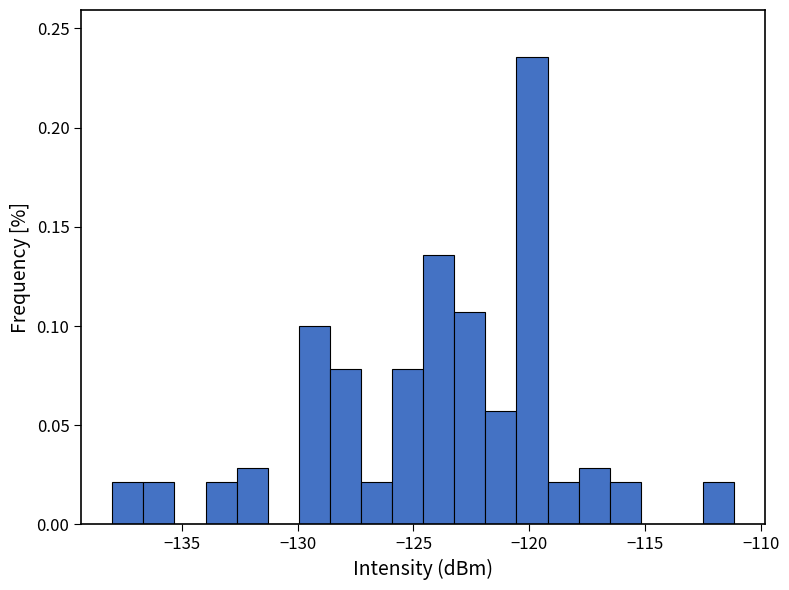

Read against the x-axis, roughly where is the centre of the tallest bar?

-120.0